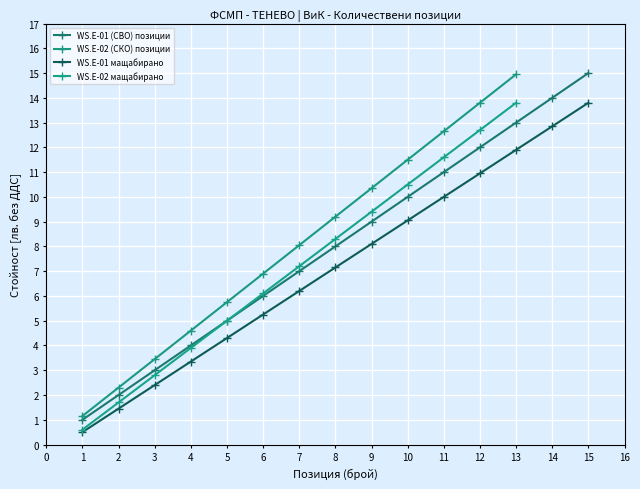

What is the value of the Cumulative Items point at the 6th from the left?

6.0